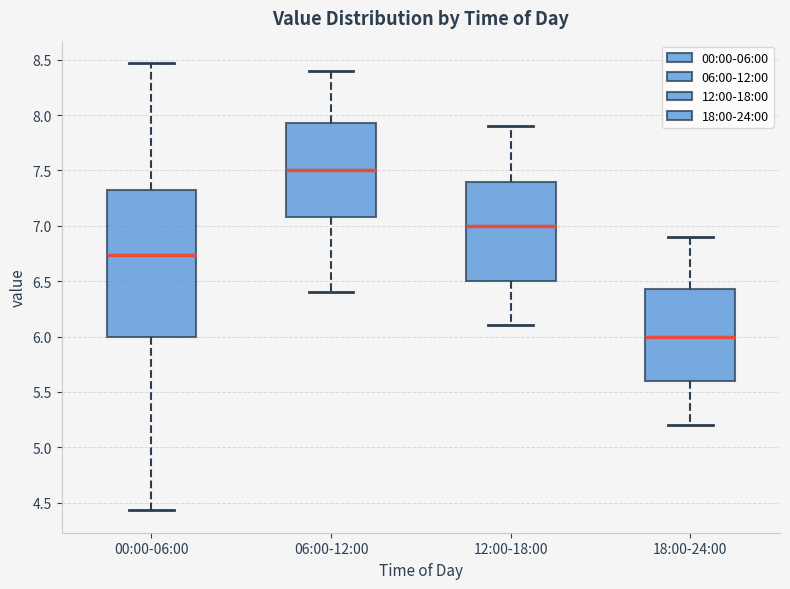

Comparing the boxes themselves (not the whiskers), which one is the tallest?

00:00-06:00